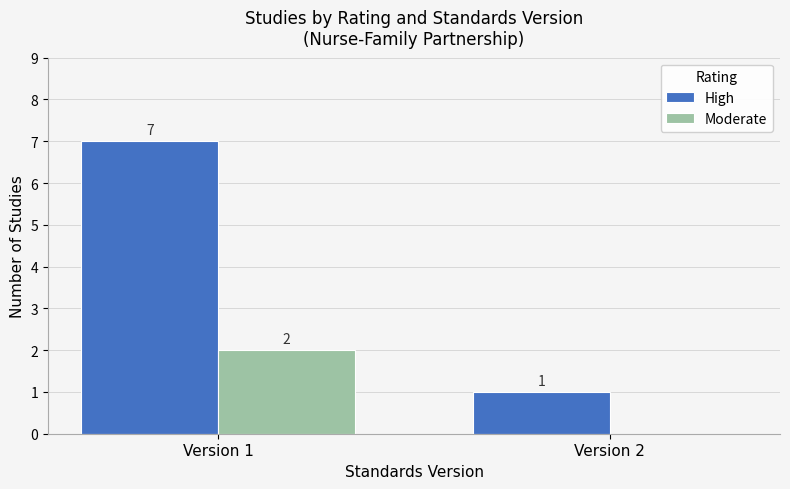

Is the value of Moderate at Version 2 greater than the value of High at Version 1?

No